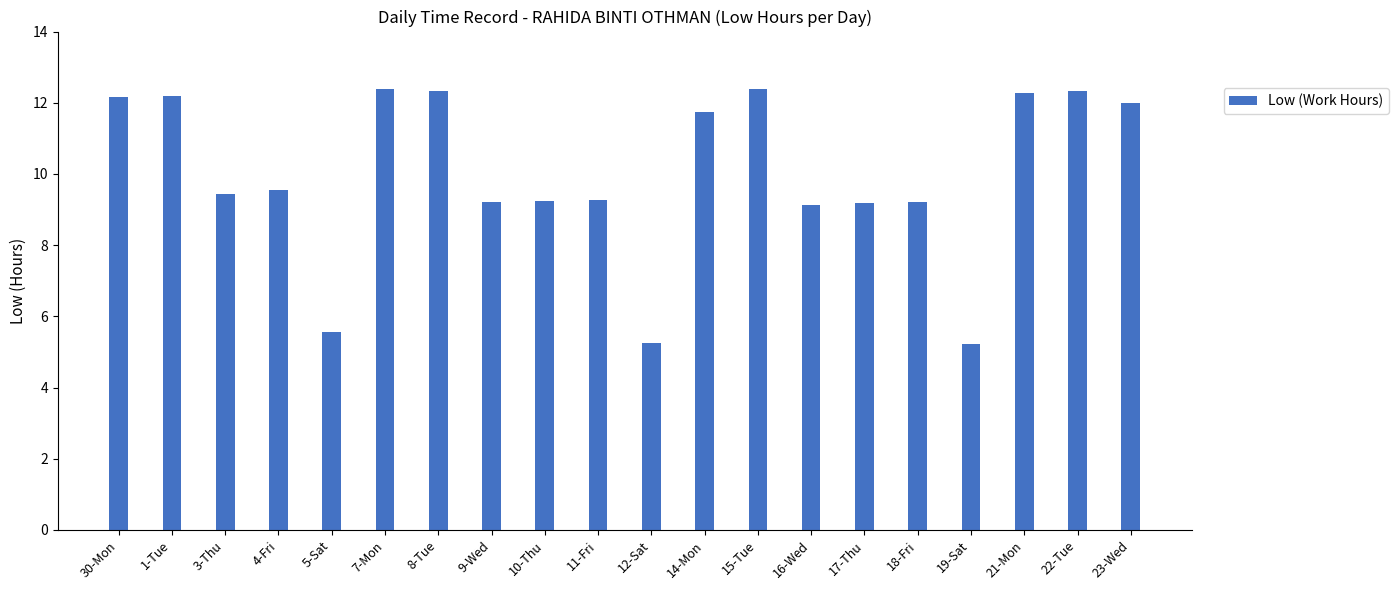

What position from the right is 8-Tue?

14